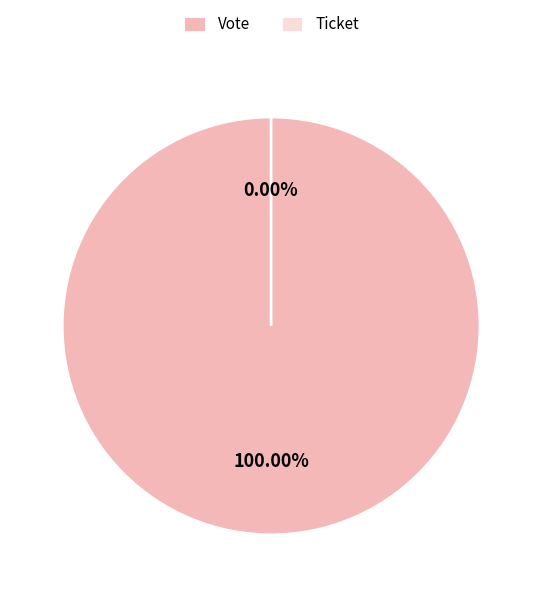

Which slice is the smallest?

Ticket